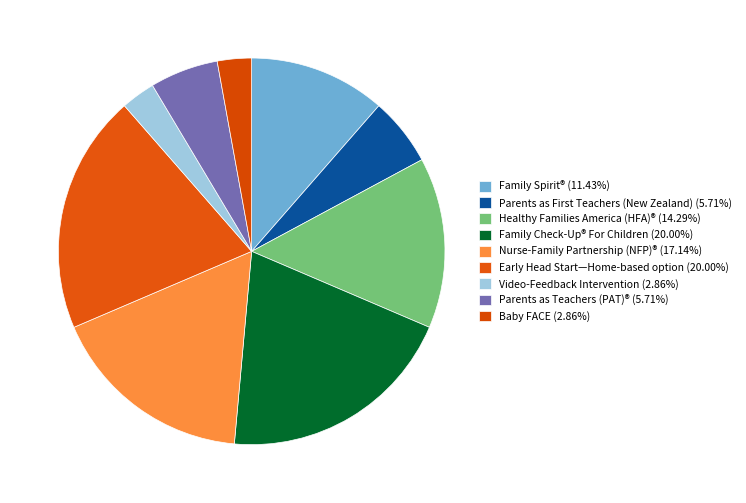

How many segments does this pie chart have?

9